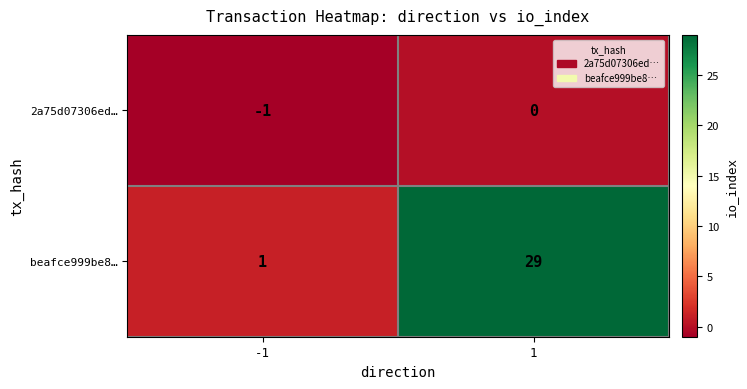

What is the spread (max minus min) of values at -1?

2